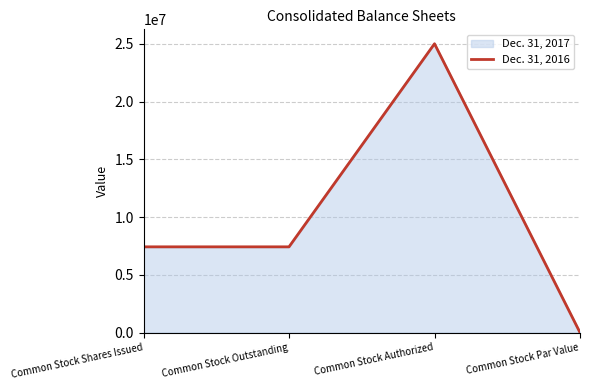

At which label does Dec. 31, 2016 reach its peak?

Common Stock Authorized